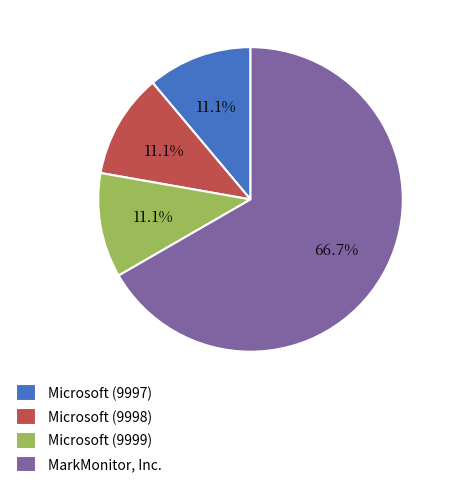

The Microsoft (9999) slice represents 24% of the pie. True or false?

False